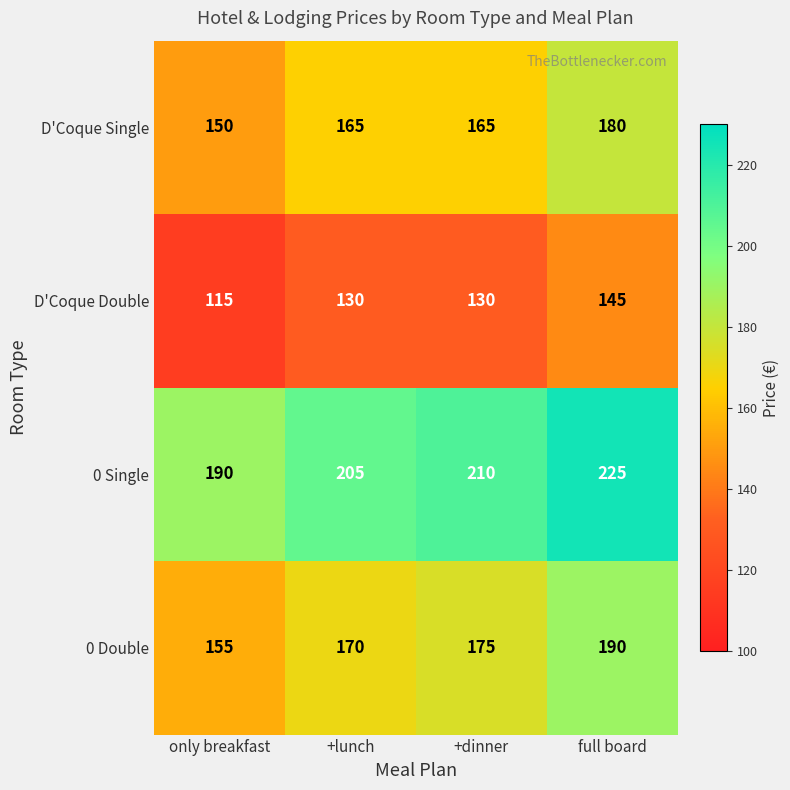

Reading left to right, extract all data points from this chart.

D'Coque Single: only breakfast=150	+lunch=165	+dinner=165	full board=180
D'Coque Double: only breakfast=115	+lunch=130	+dinner=130	full board=145
0 Single: only breakfast=190	+lunch=205	+dinner=210	full board=225
0 Double: only breakfast=155	+lunch=170	+dinner=175	full board=190